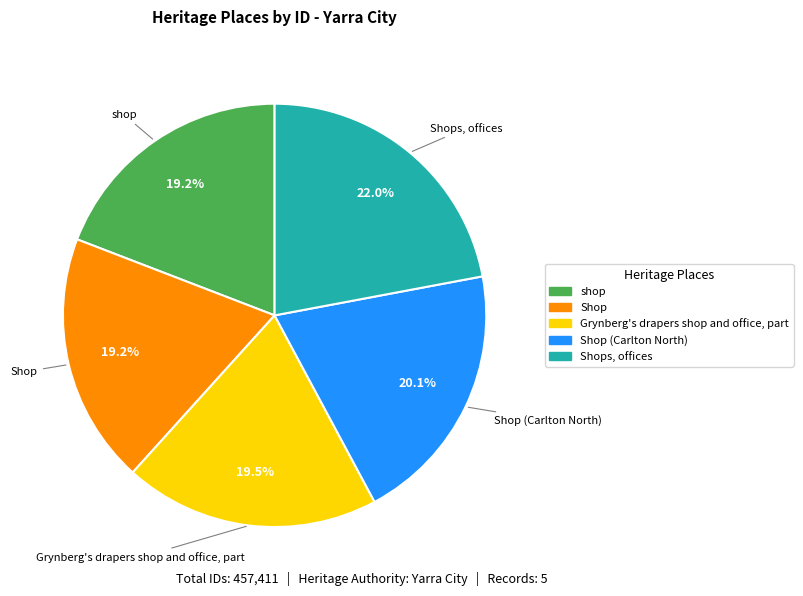

To the nearest percent, what is the difference between the largest and smallest slice percentages?

3%